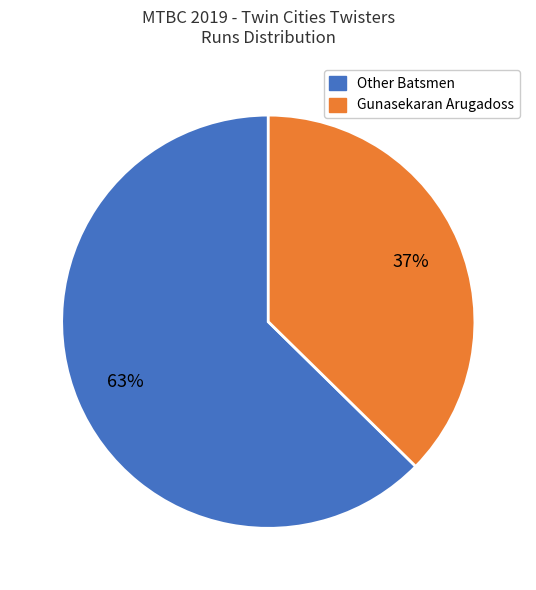

To the nearest percent, what is the average slice percentage?

50%